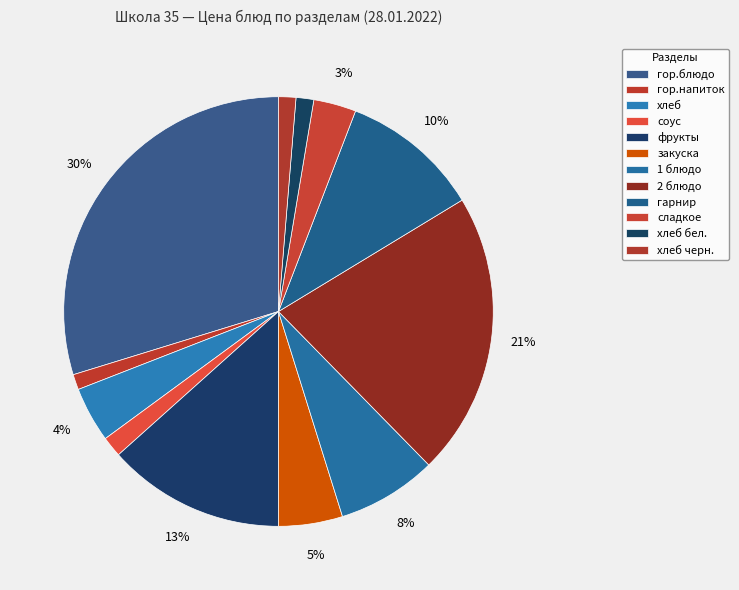

How many segments does this pie chart have?

12